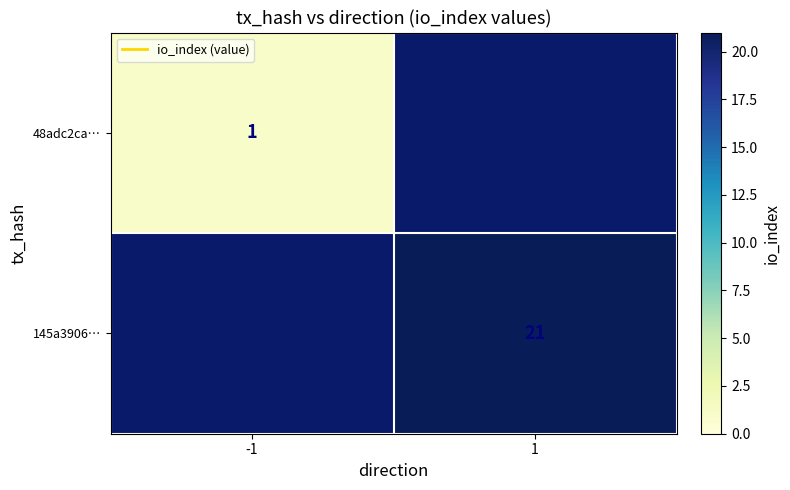

What is the greatest value displayed?

21.0